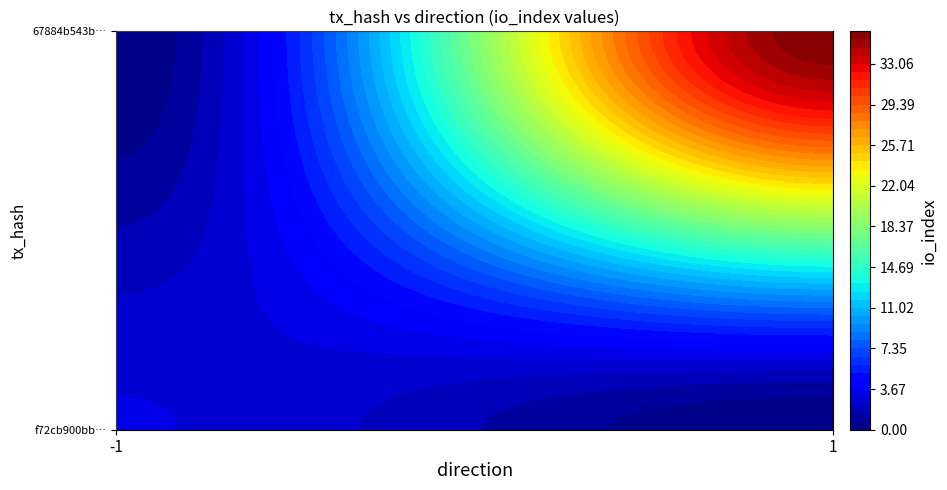

Reading right to left, extract all data points from this chart.

f72cb900bb597cbd6175f35564ced0e37b98987: io_index=3	direction=-1
67884b543b2c9d7fe450e83c5c18a735943a6f8: io_index=36	direction=1